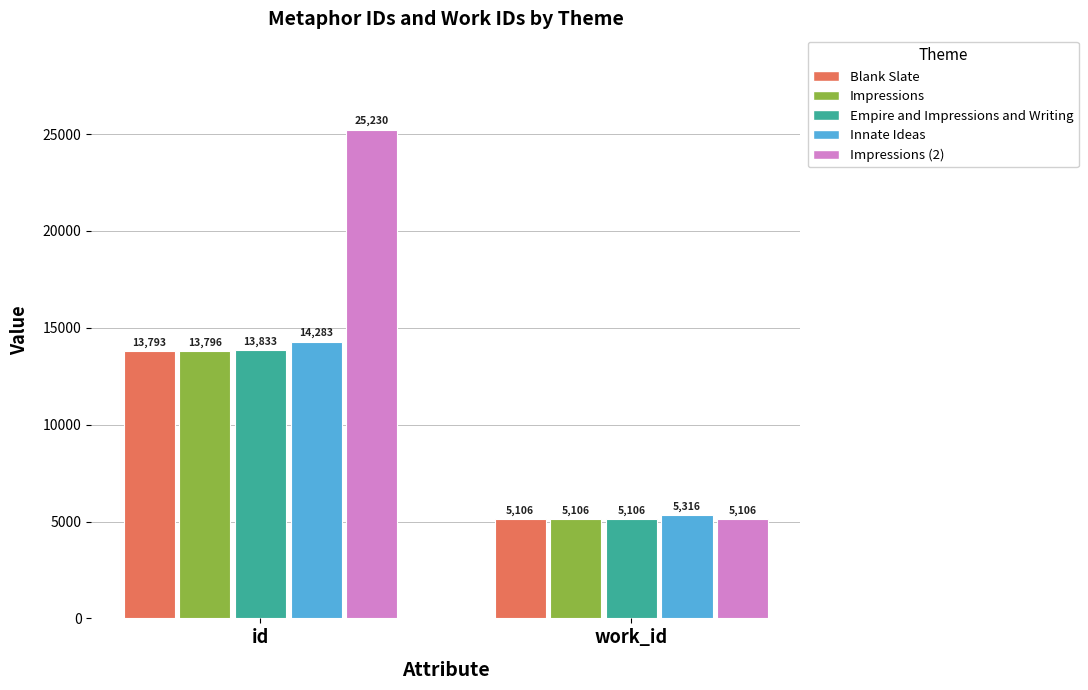

List the series in order of their peak value, lowest first.

Blank Slate, Impressions, Empire and Impressions and Writing, Innate Ideas, Impressions (2)